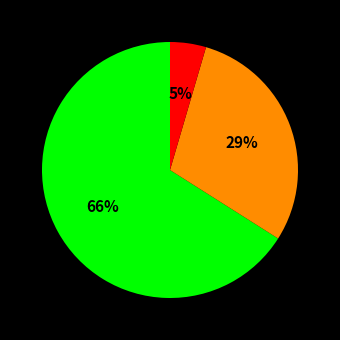

Is there a majority slice in this chart?

Yes